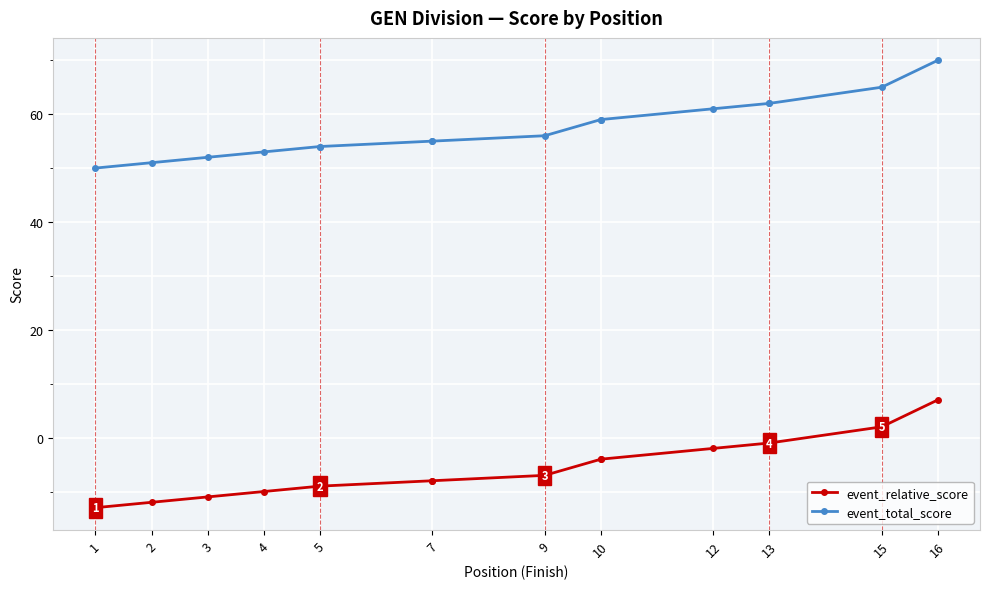

What are all the series names shown in the legend?

event_relative_score, event_total_score